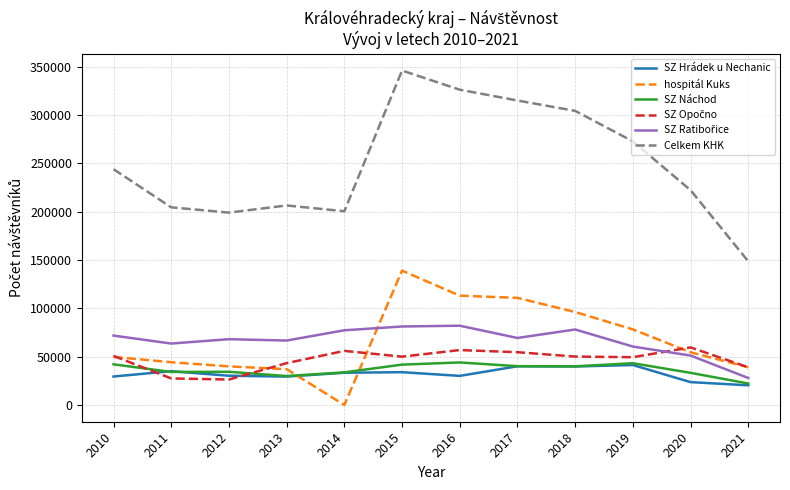

What is the highest value of the SZ Náchod series?

44024